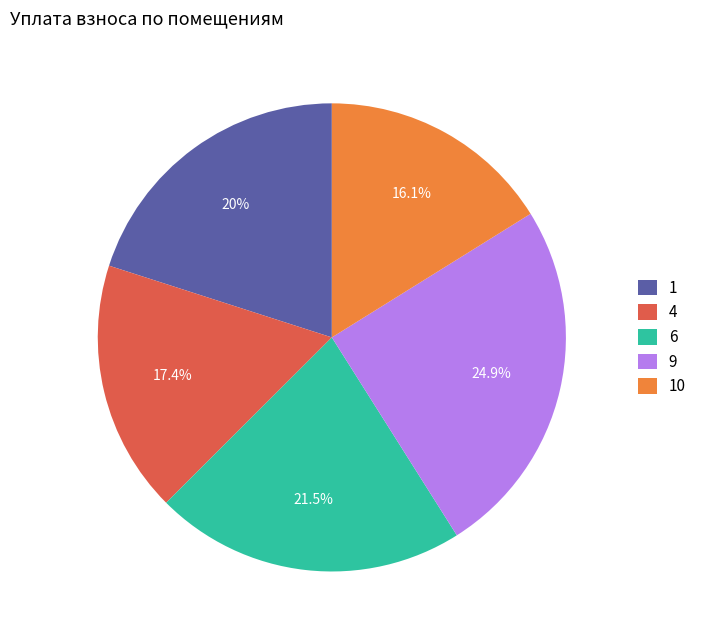

What is the total percentage of 6 and 1?

41.5%